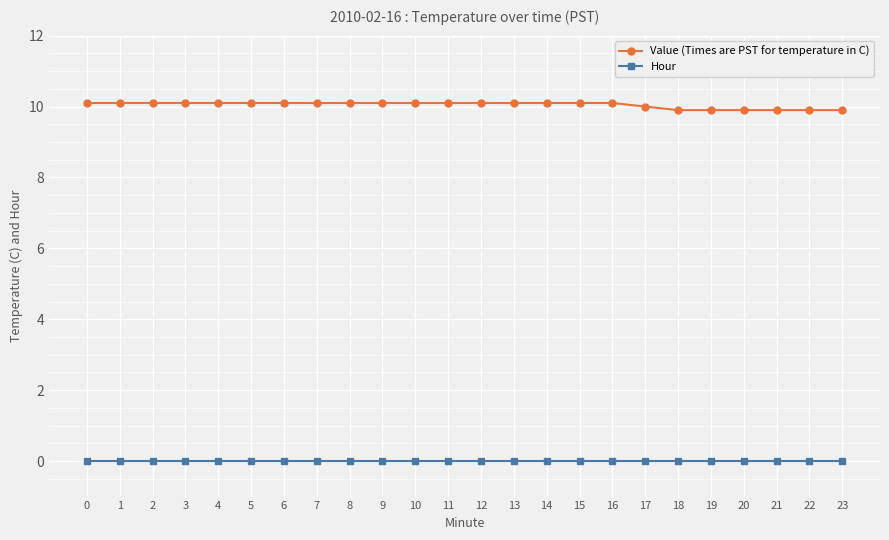

Rank the series at 23 from highest to lowest value.

Value (Times are PST for temperature in C), Hour